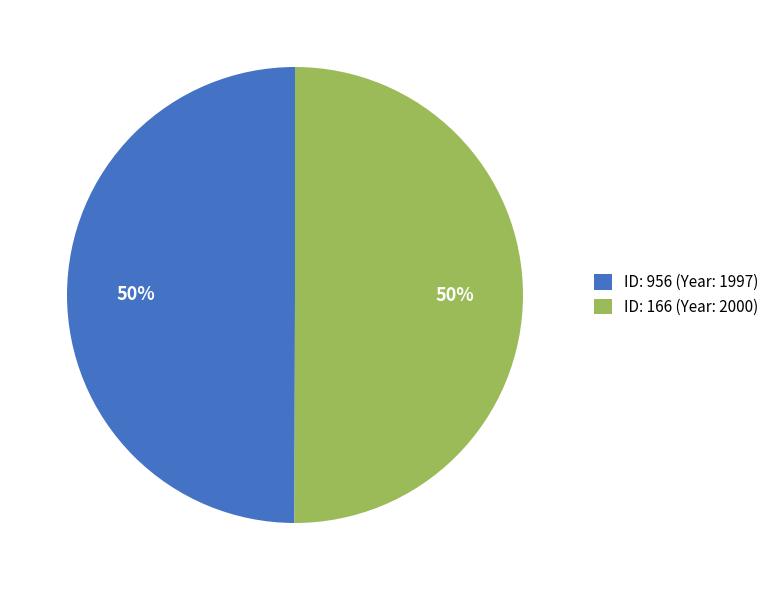

To the nearest percent, what portion does ID: 166 (Year: 2000) represent?

50%